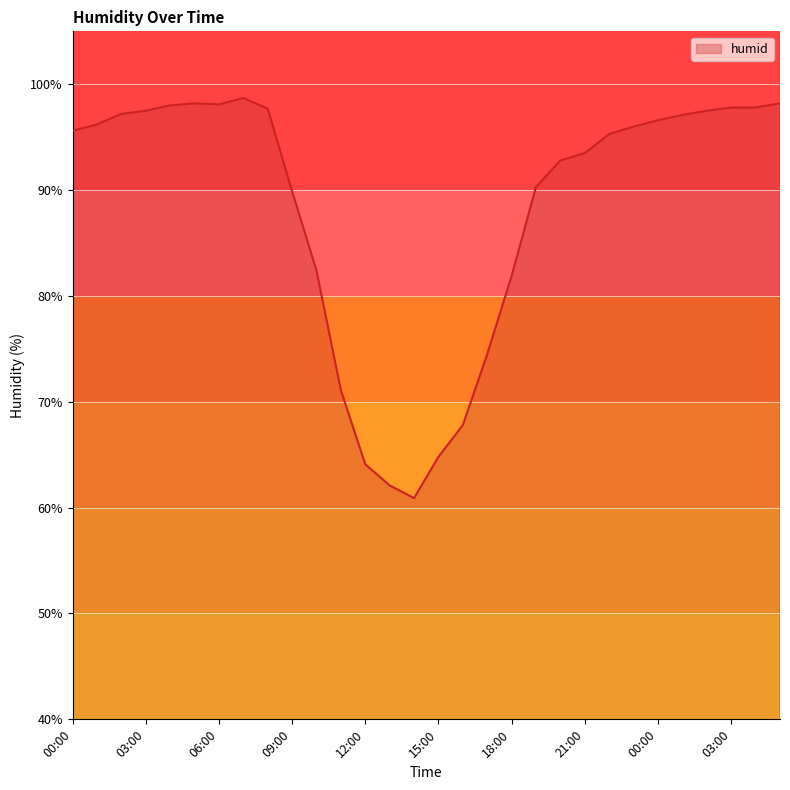

What is the difference between the maximum and minimum values?

37.8